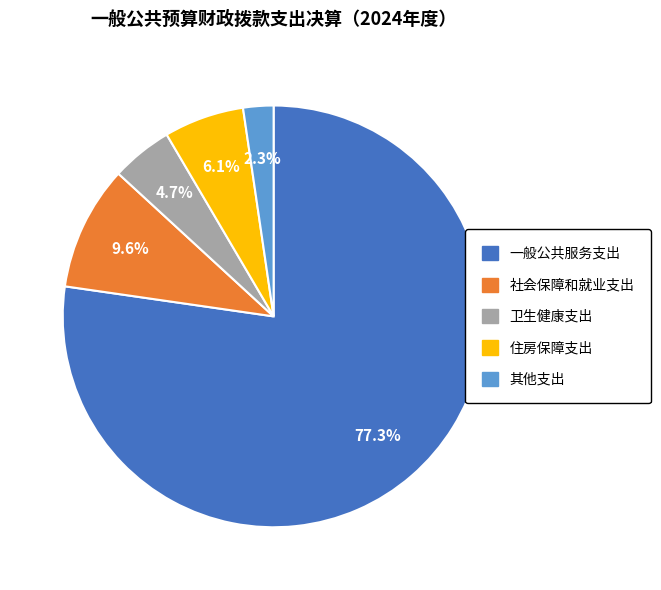

True or false: 社会保障和就业支出 accounts for 10% of the total.

True